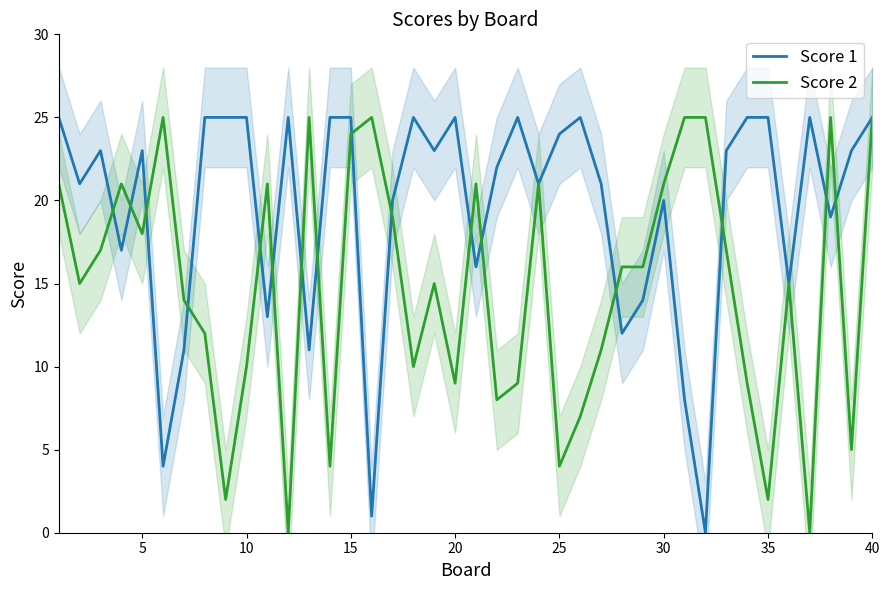

Is it true that Score 2 equals 24 at 15?

True